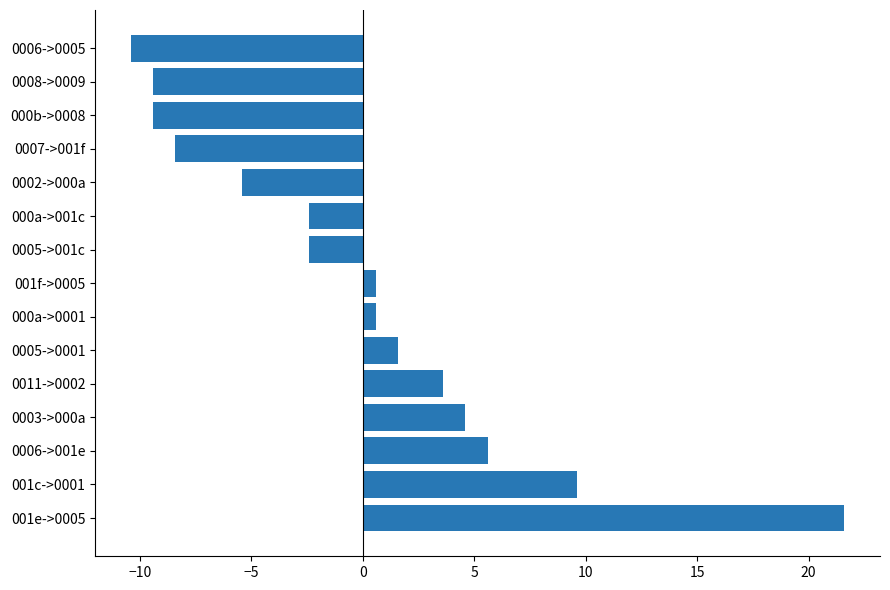

Are the bars grouped side by side (vs. stacked)?

No